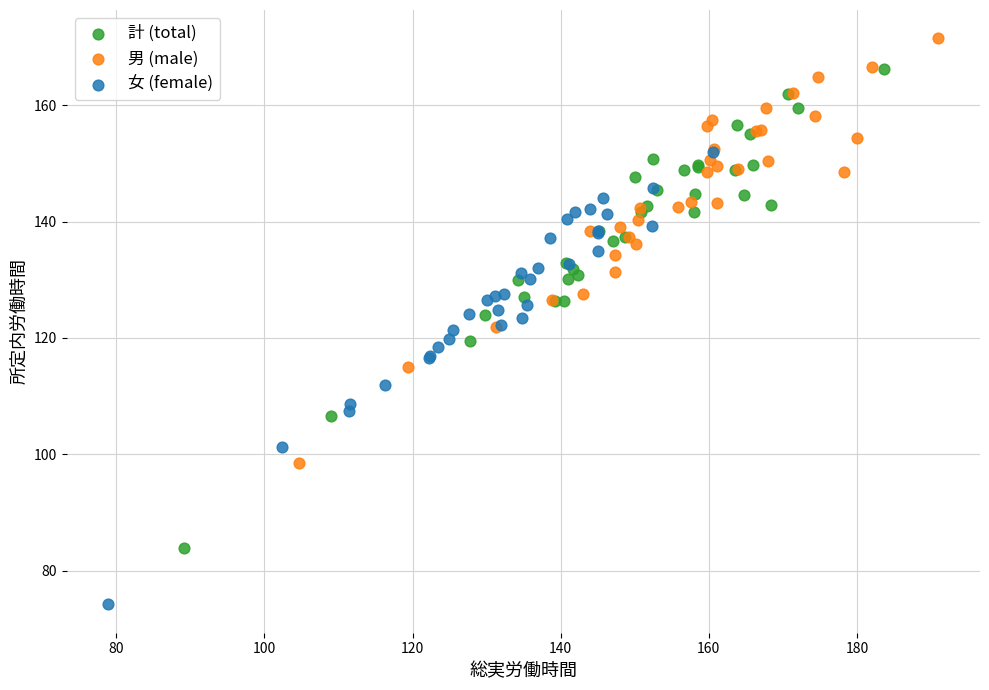

Which series contains the highest Y value?

男 (male)